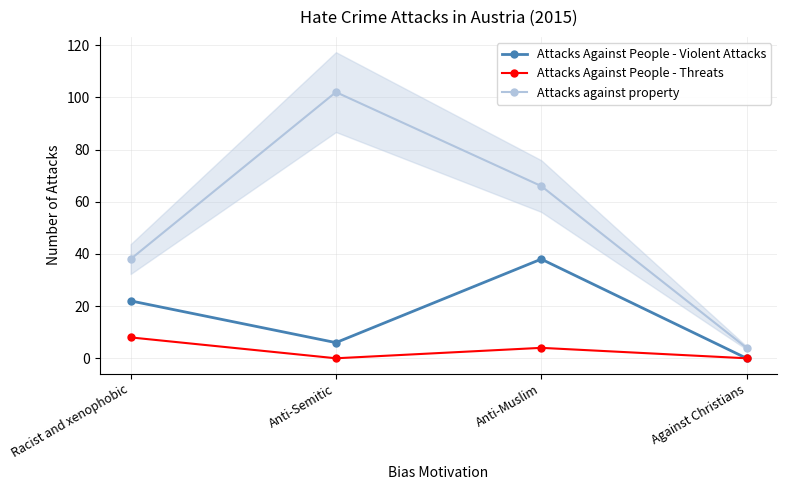

True or false: Attacks Against People - Violent Attacks and Attacks against property cross at least once.

False